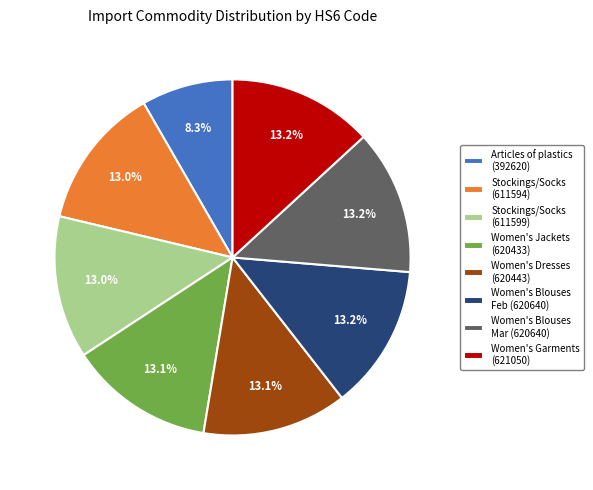

Which slice is the smallest?

Articles of plastics (392620)